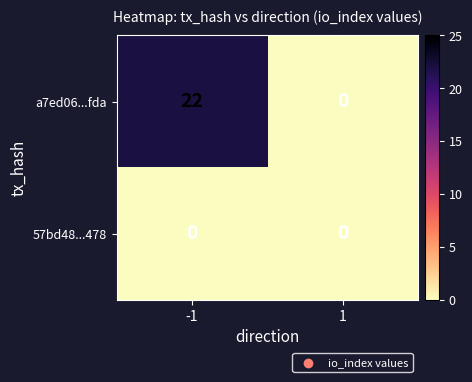

Between -1 and 1, which series saw the biggest shift?

a7ed06...fda